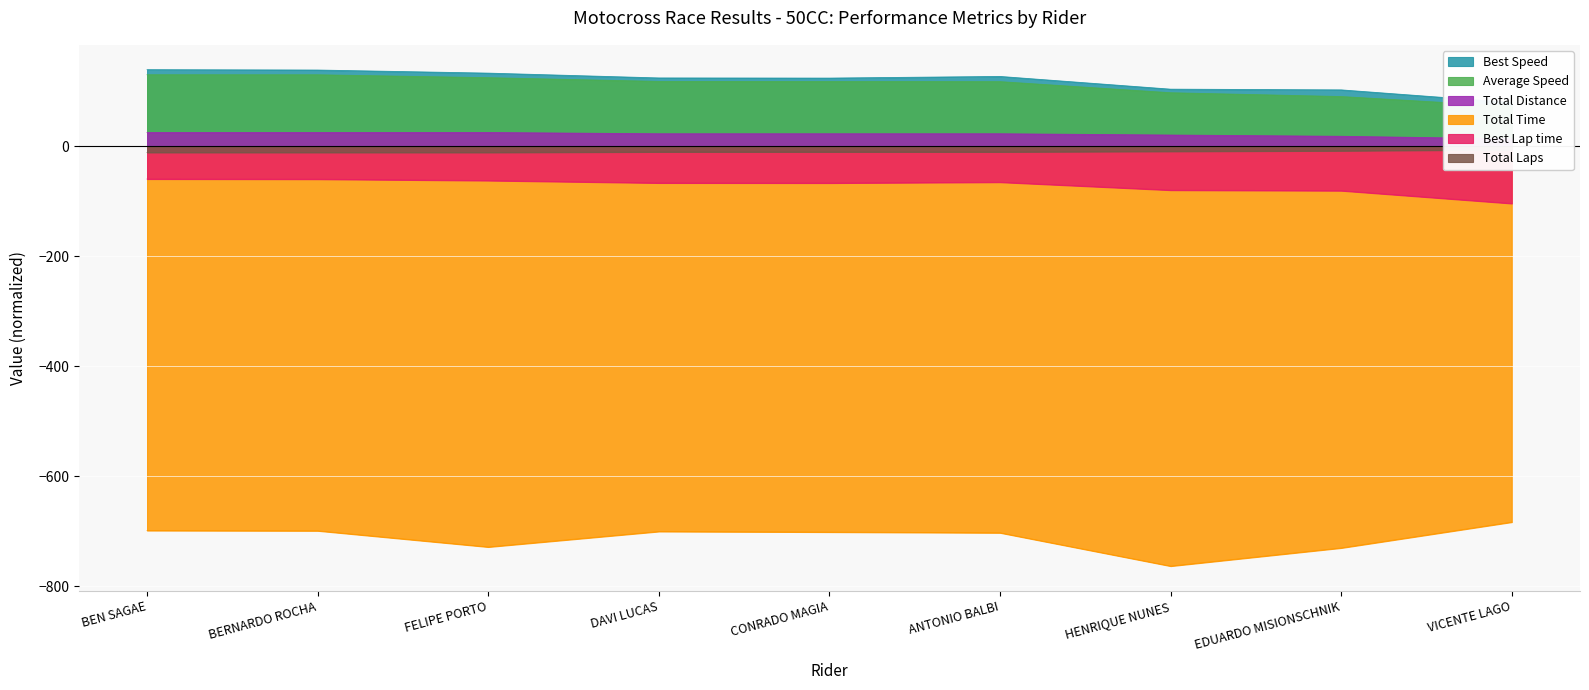

Read the Best Lap time value at EDUARDO MISIONSCHNIK.

-80.5